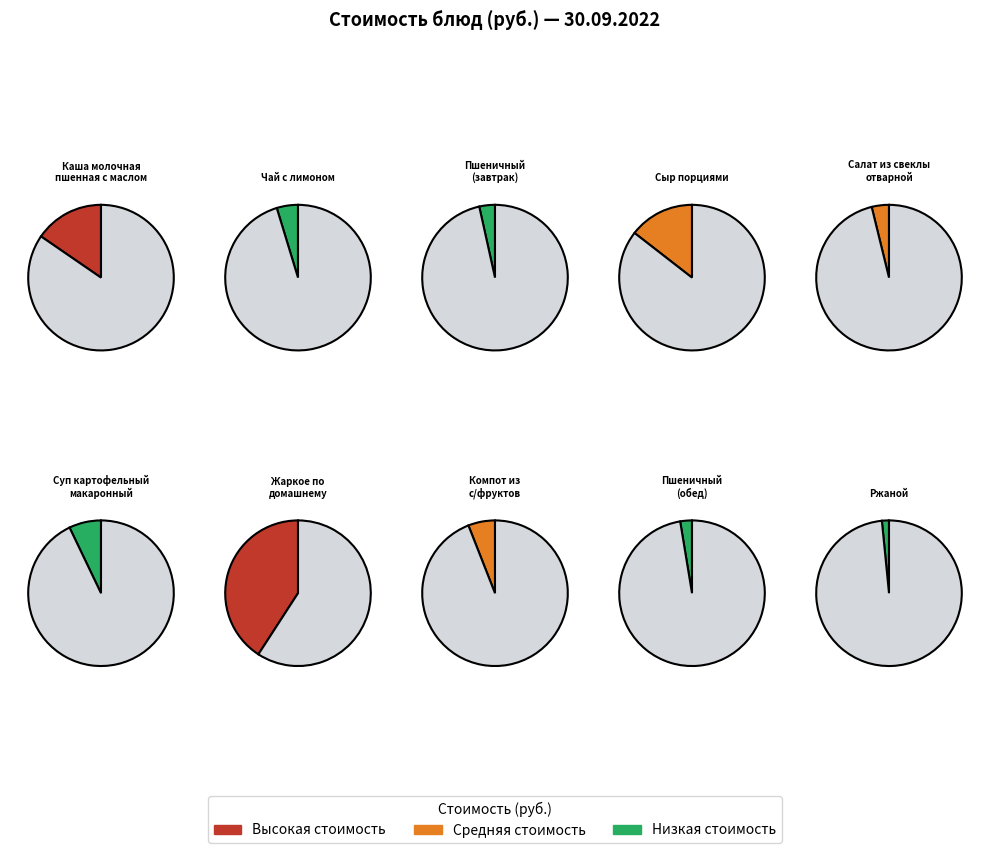

How many segments does this pie chart have?

10